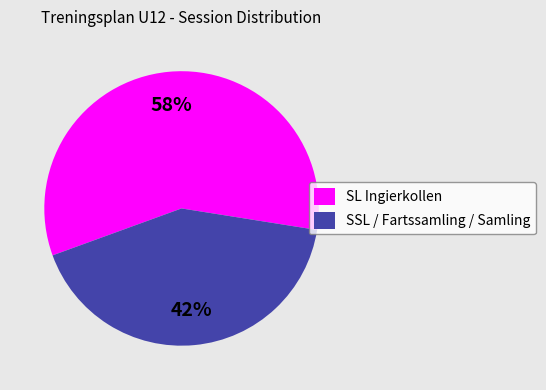

Combined, do SSL / Fartssamling / Samling and SL Ingierkollen account for over 50%?

Yes